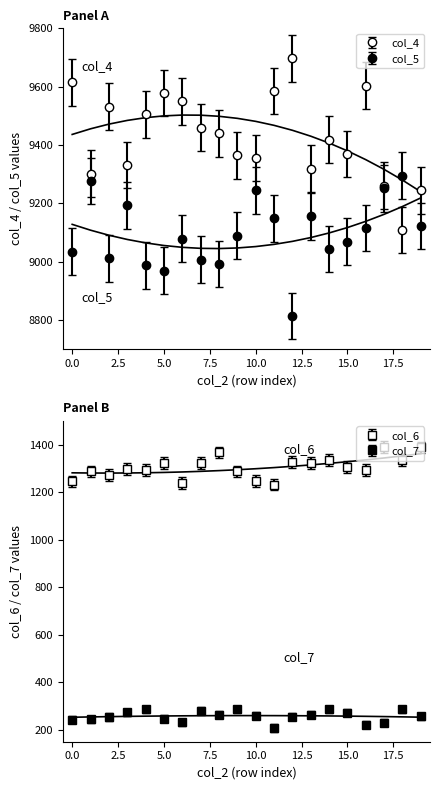

What is the maximum value for col_6?

1391